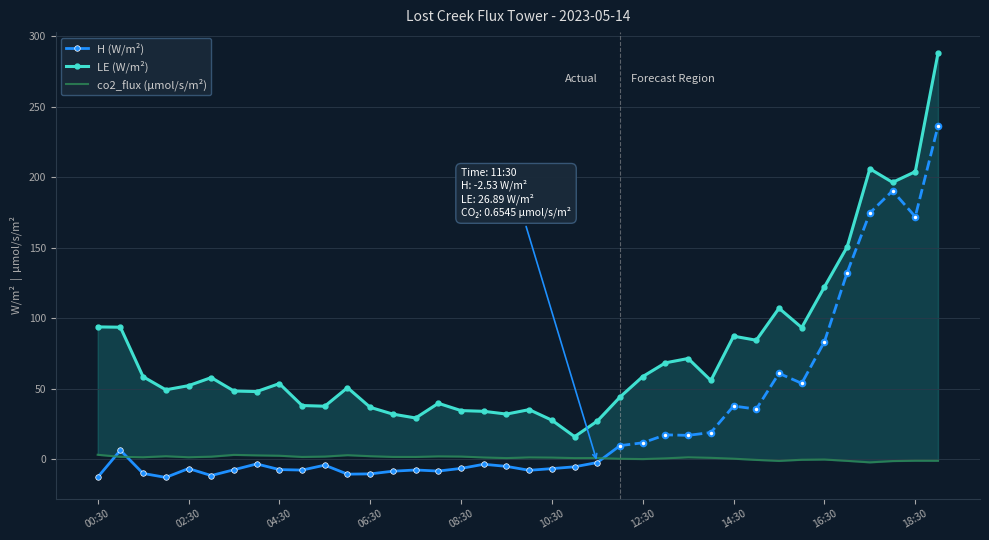

The LE (W/m²) series shows 144.6 at 16:00. True or false?

False